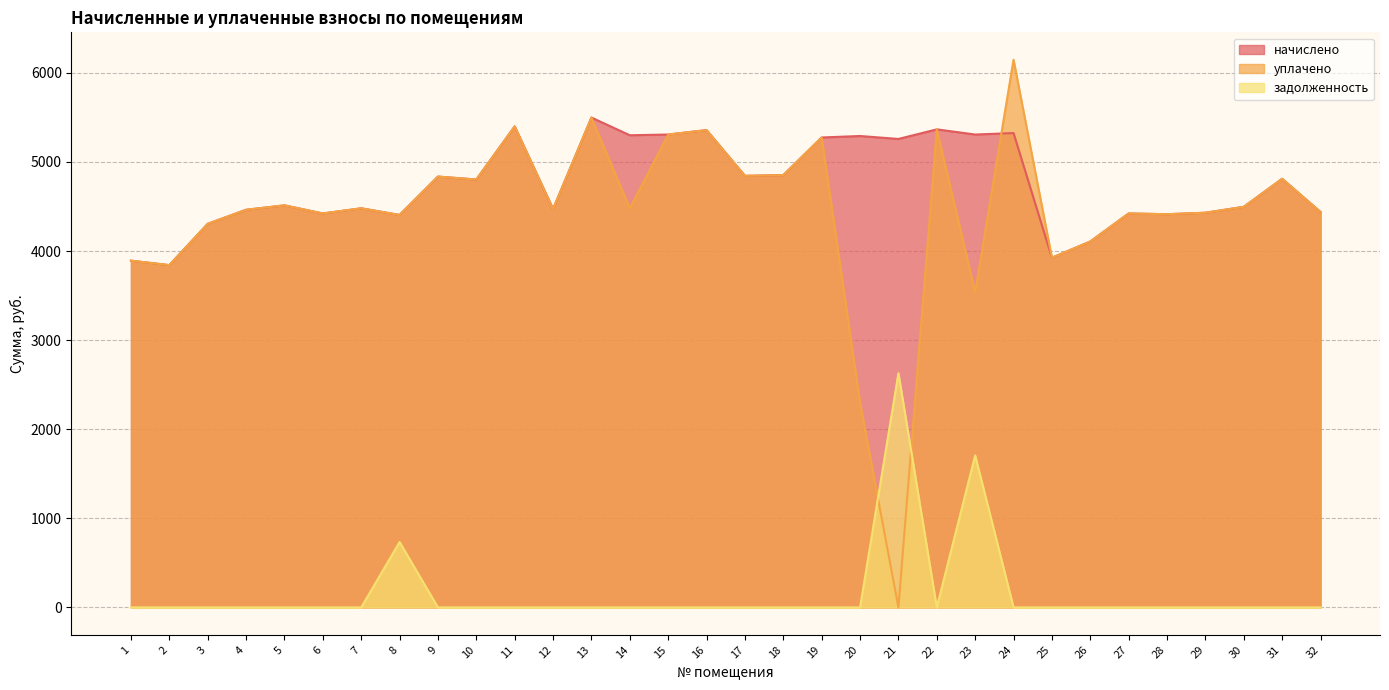

At how many categories does at least one series exceed 995?

32